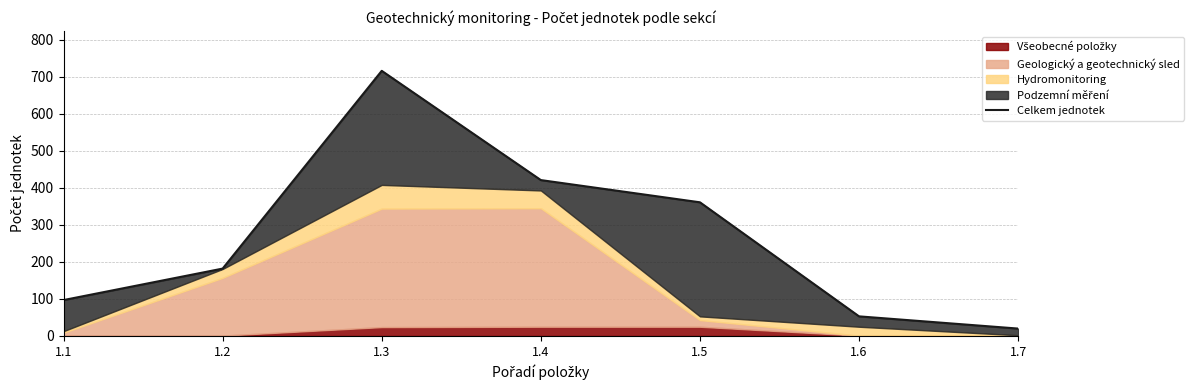

Which label corresponds to the largest value in the chart?

1.3